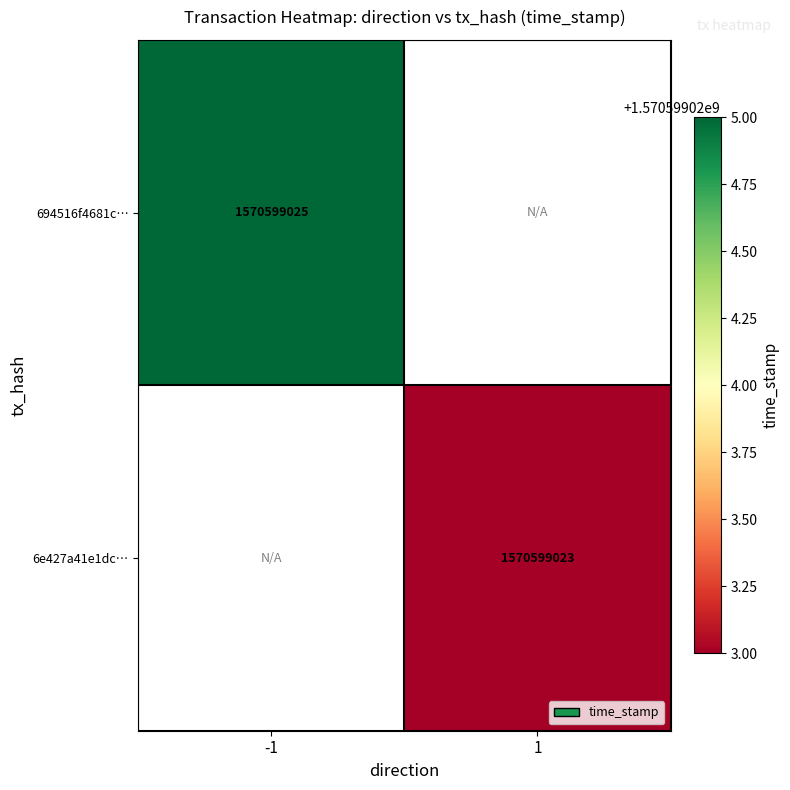

Is it true that 6e427a41e1dc… equals 1079720814 at 1?

False